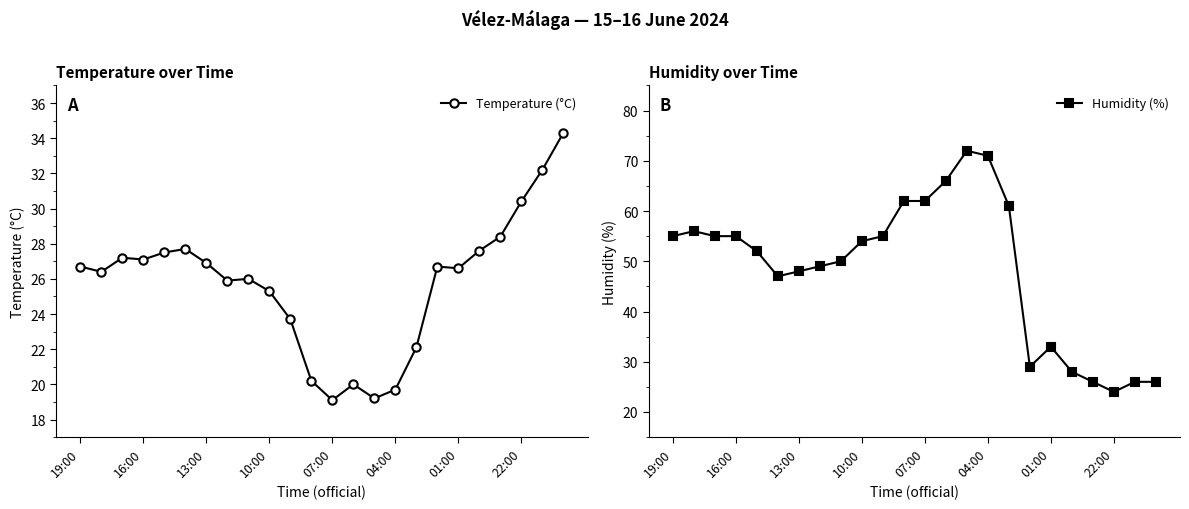

How many times do Temperature (°C) and Humidity (%) cross each other?

1